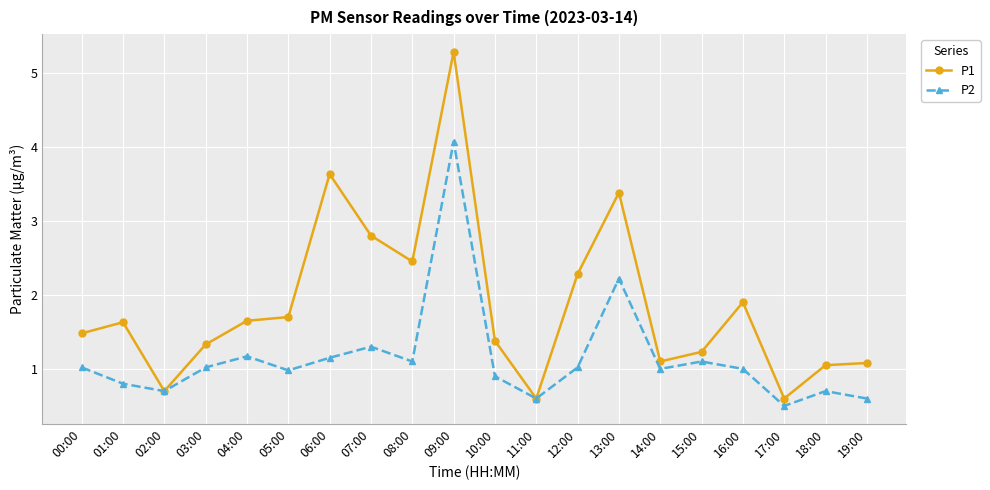

How many categories are shown in the chart?

20